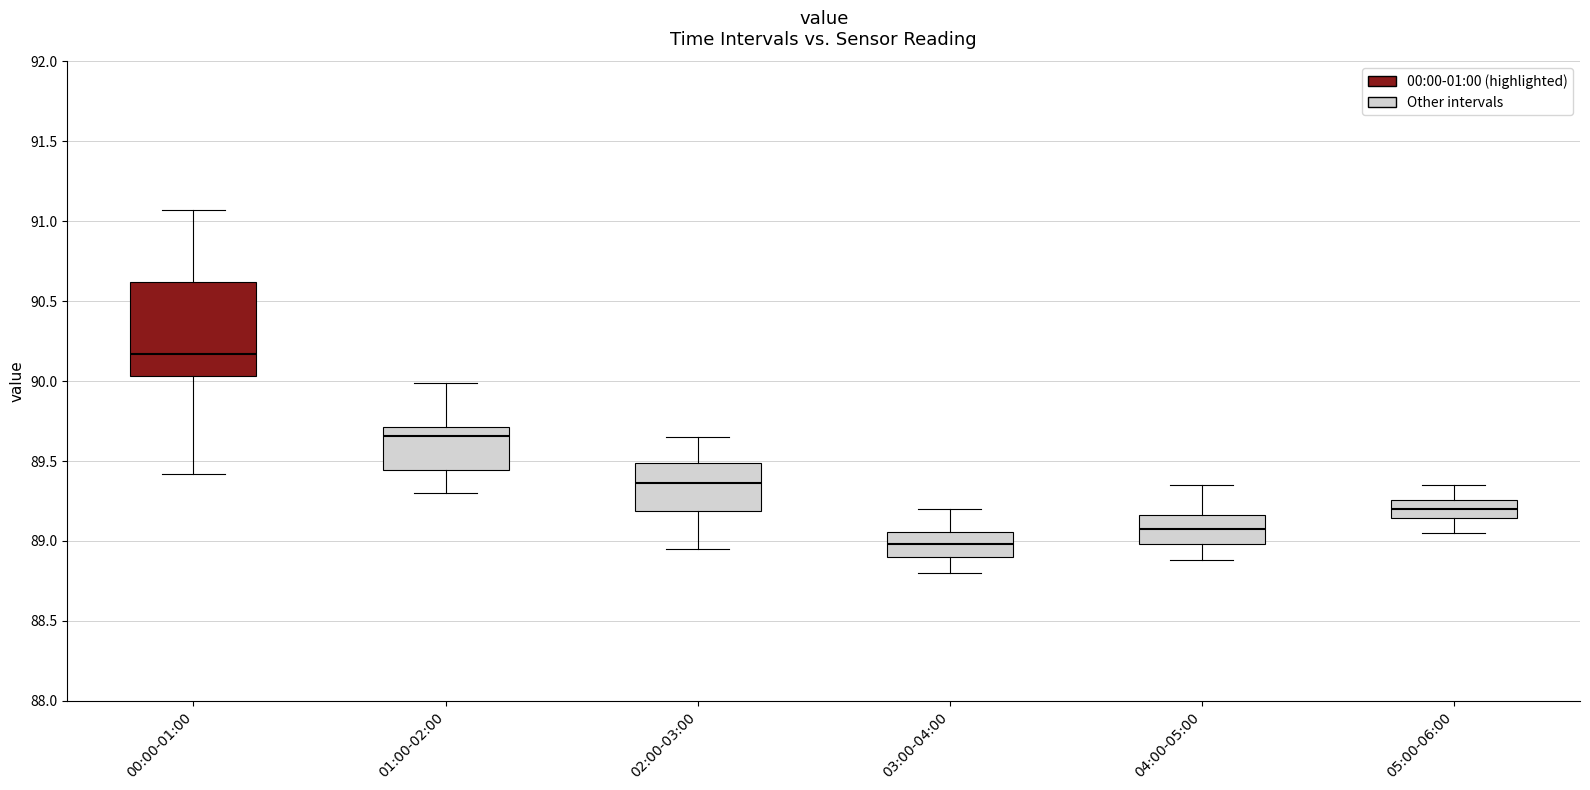

Which box has the highest median line?

00:00-01:00